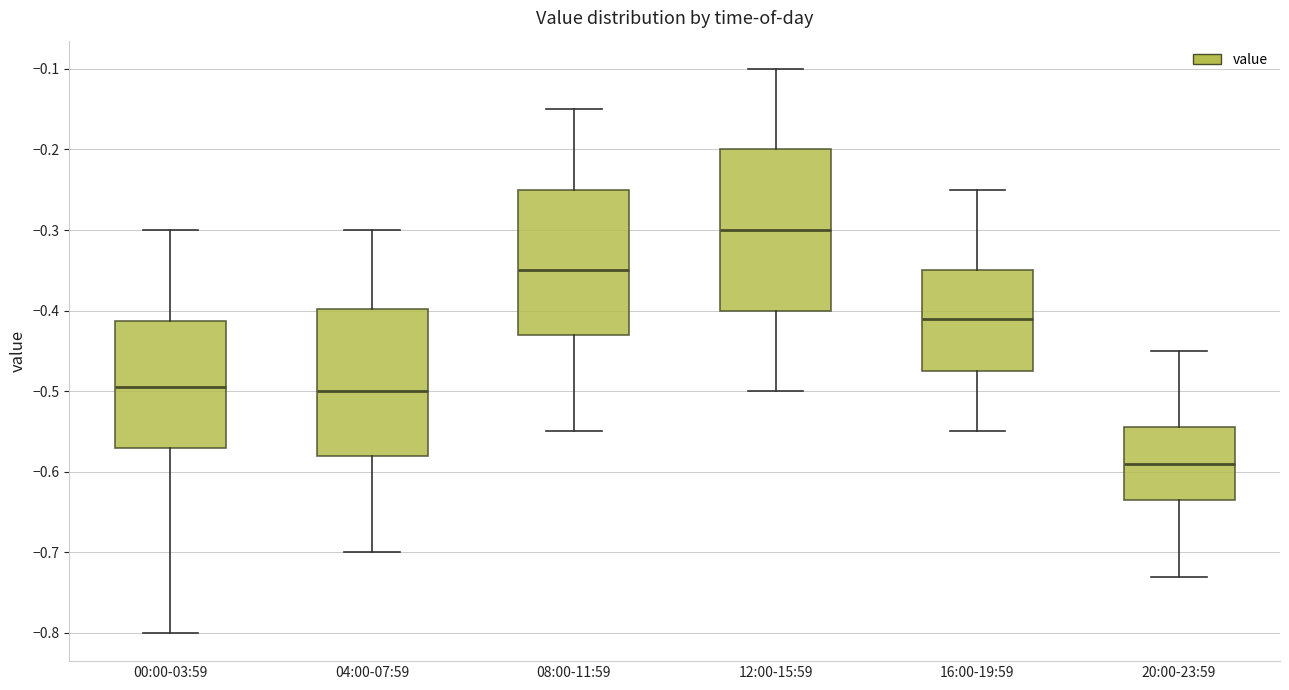

Which box is the tallest, from its lower edge to its upper edge?

12:00-15:59